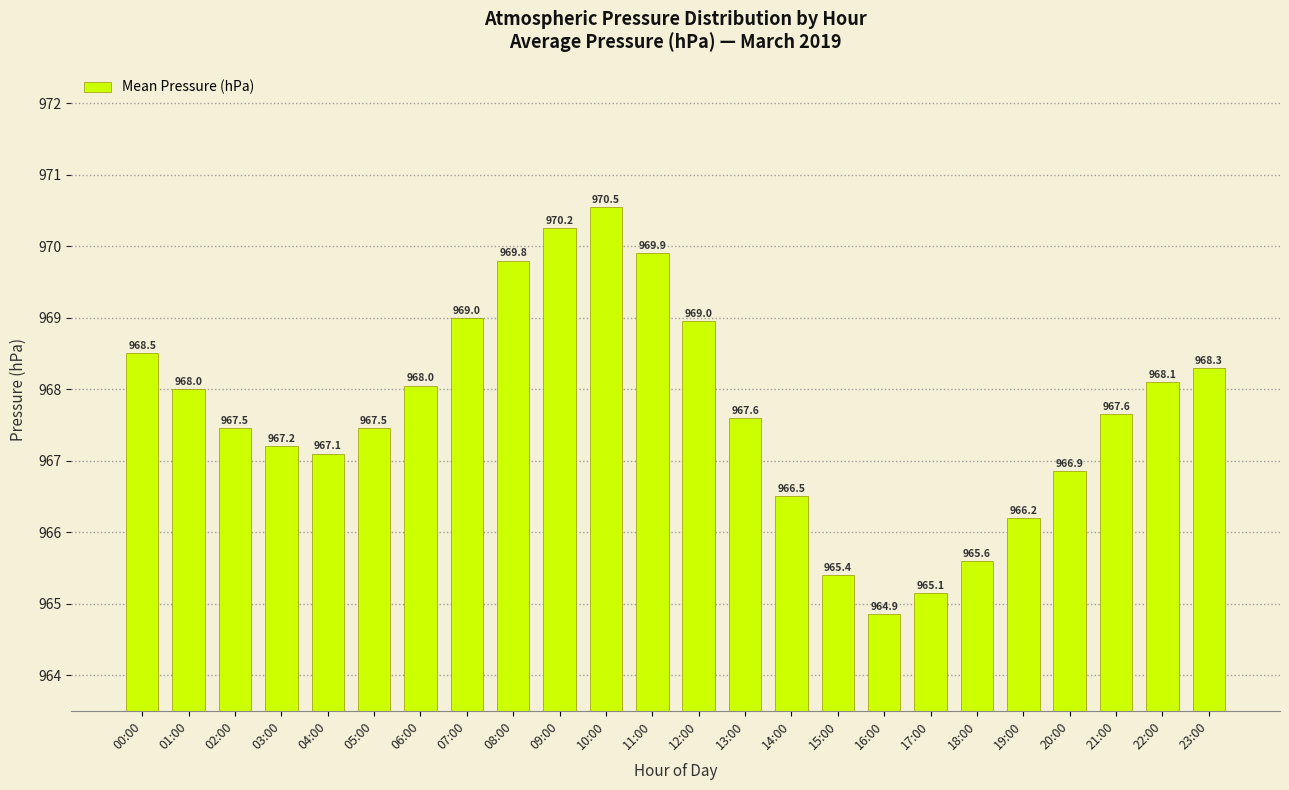

Is it true that the value at 12:00 is 249.2?

False